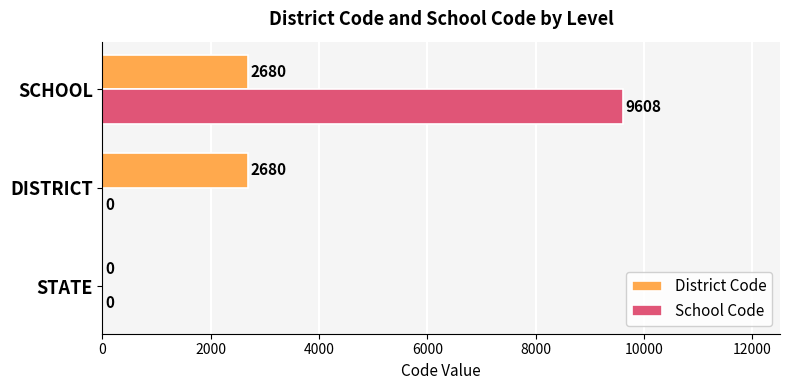

Between STATE and DISTRICT, which series saw the biggest shift?

District Code